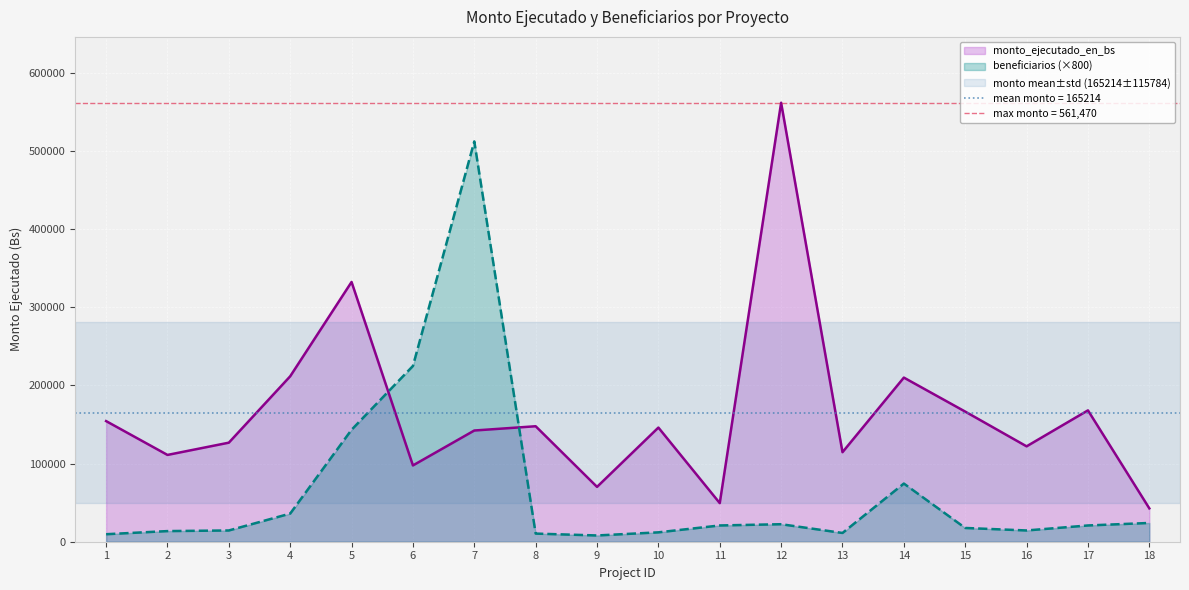

Which series has the largest range (max minus min)?

monto_ejecutado_en_bs